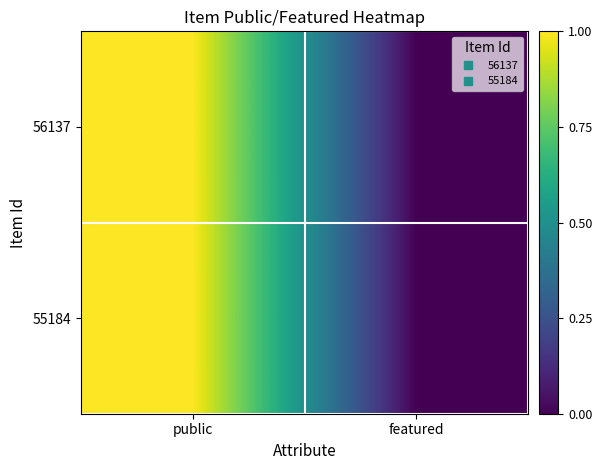

Which series has the largest range (max minus min)?

56137